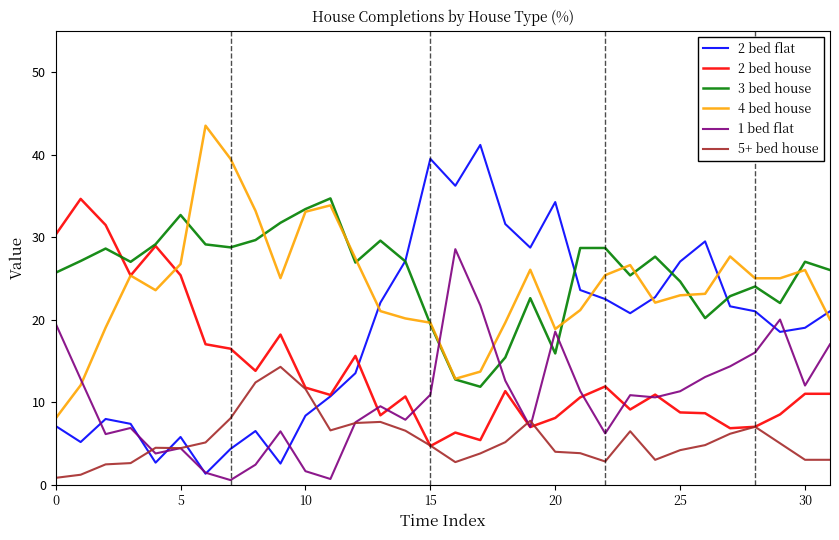

What is the maximum value for 1 bed flat?

28.5